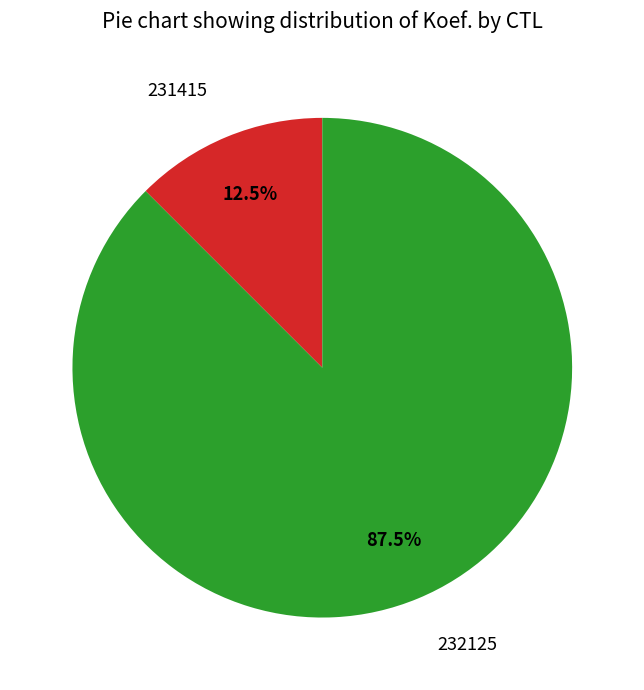

To the nearest percent, what is the average slice percentage?

50%